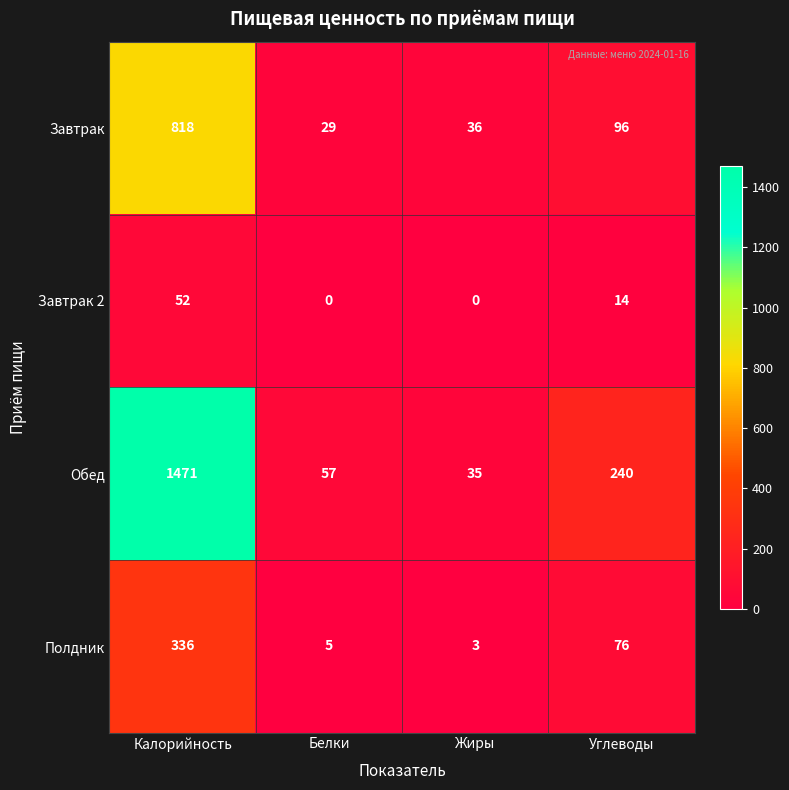

Reading left to right, transcribe all the data shown in this chart.

Завтрак: 818	29	36	96
Завтрак 2: 52	0	0	14
Обед: 1471	57	35	240
Полдник: 336	5	3	76